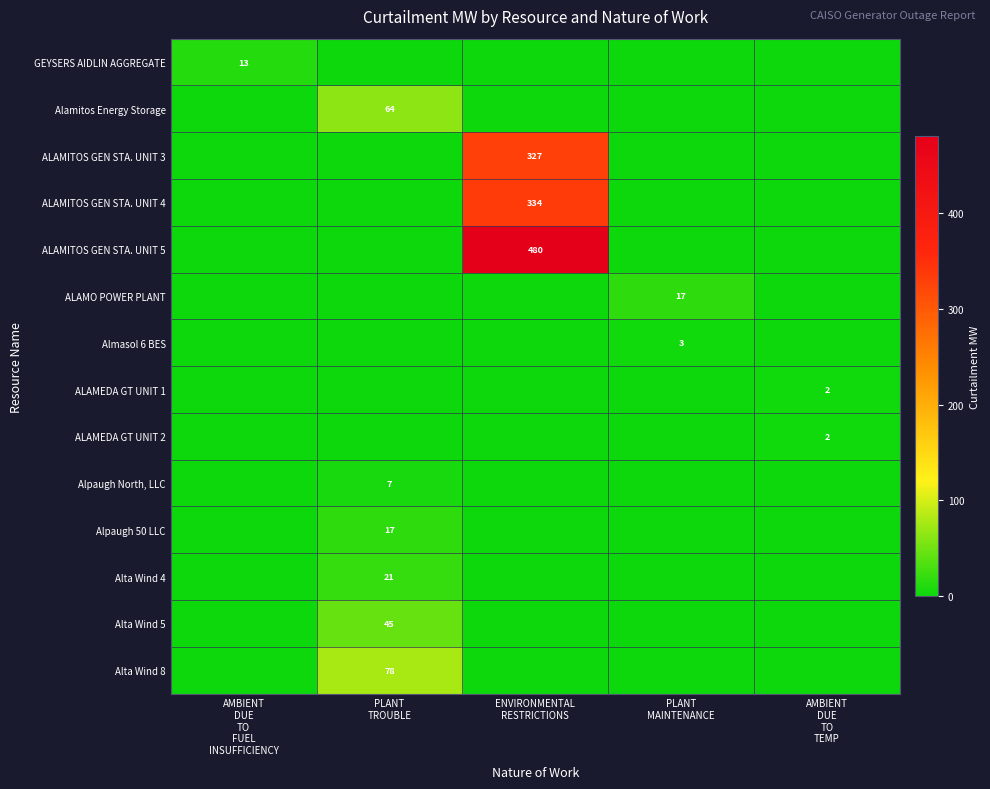

Rank the categories by ALAMITOS GEN STA. UNIT 4 value from lowest to highest.

AMBIENT DUE TO FUEL INSUFFICIENCY, PLANT TROUBLE, PLANT MAINTENANCE, AMBIENT DUE TO TEMP, ENVIRONMENTAL RESTRICTIONS